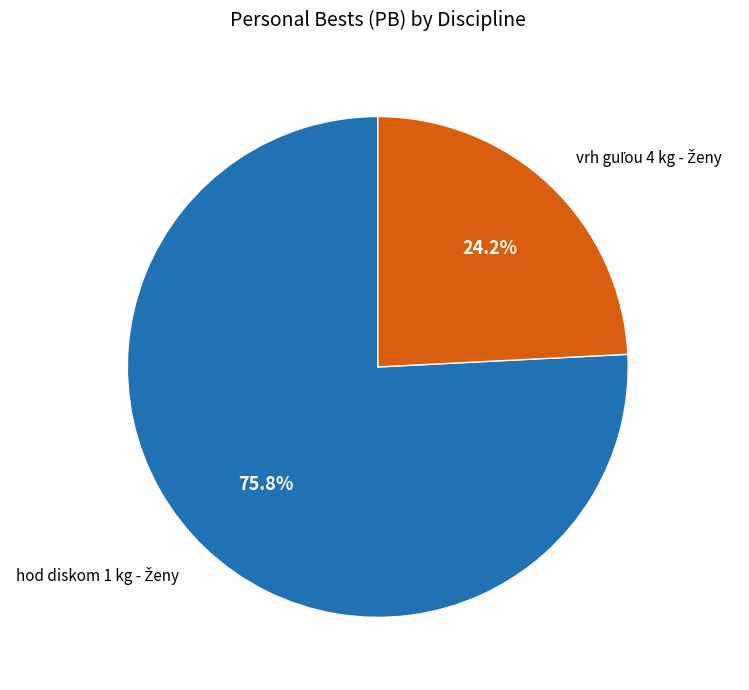

How many segments does this pie chart have?

2